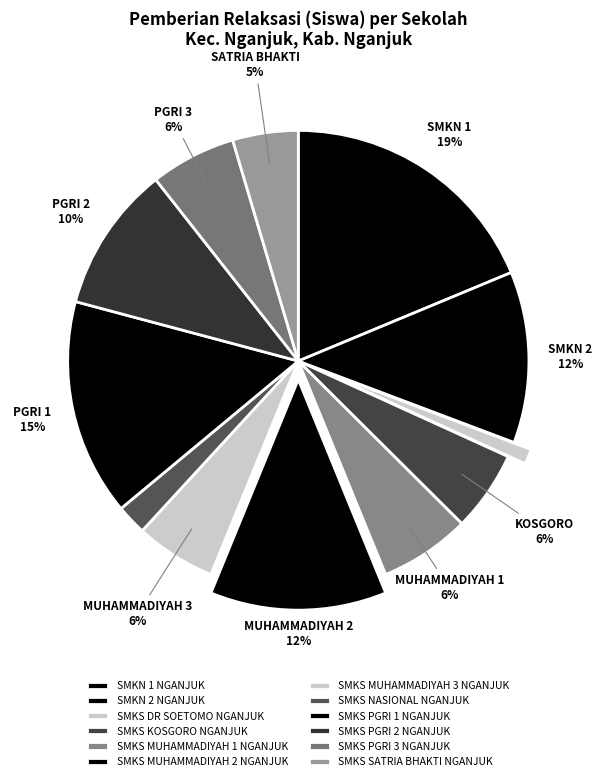

Approximately how many times larger is the value at SMKS KOSGORO NGANJUK compared to SMKS SATRIA BHAKTI NGANJUK?

1.2